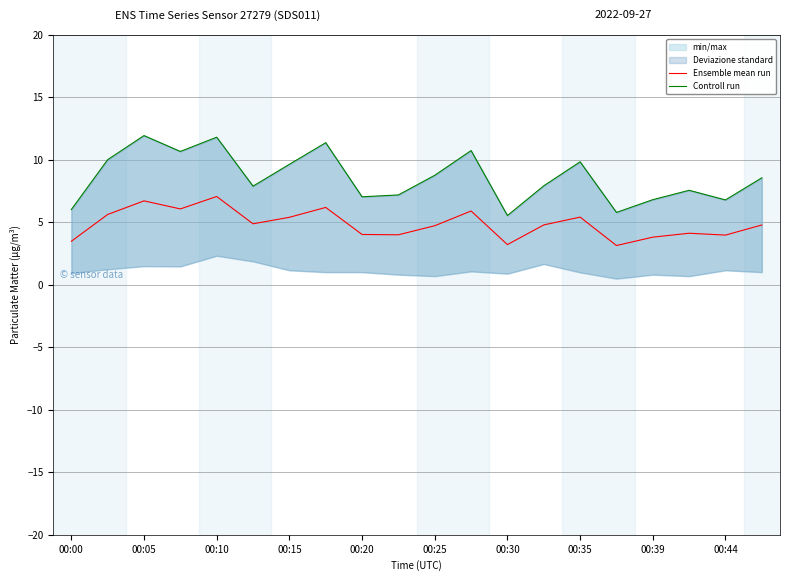

Is it true that Controll run equals 13.4 at 17?

False